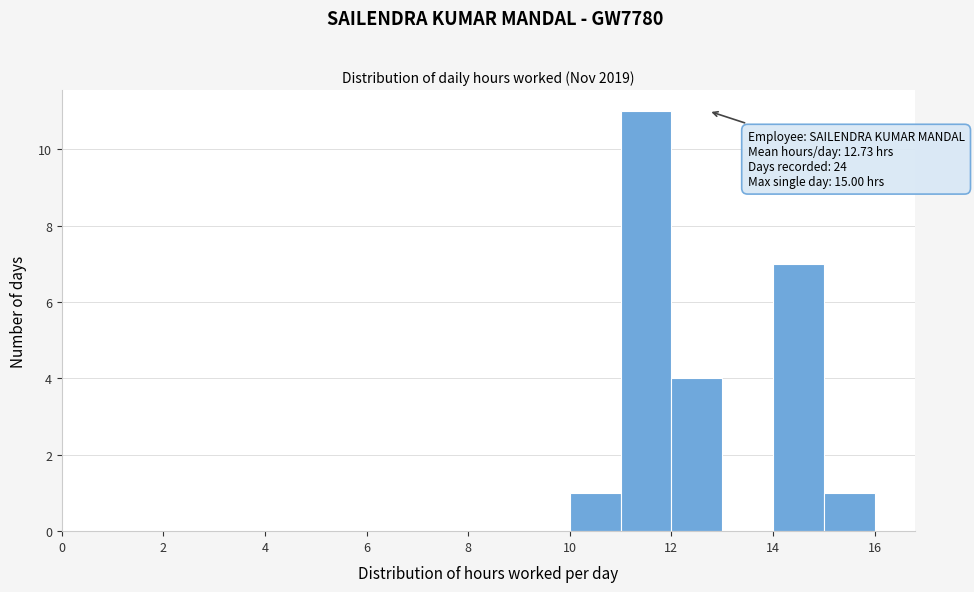

Which range on the x-axis has the tallest bar?

11 to 12